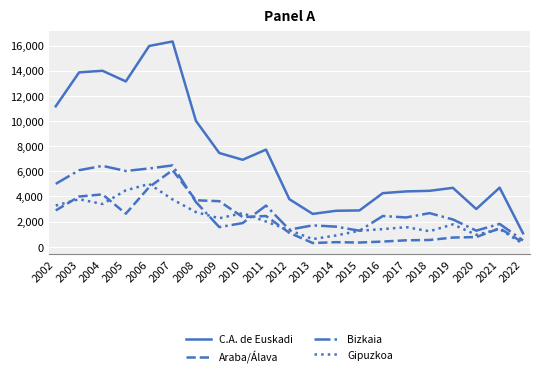

Which series changed the most between 2002 and 2010?

C.A. de Euskadi